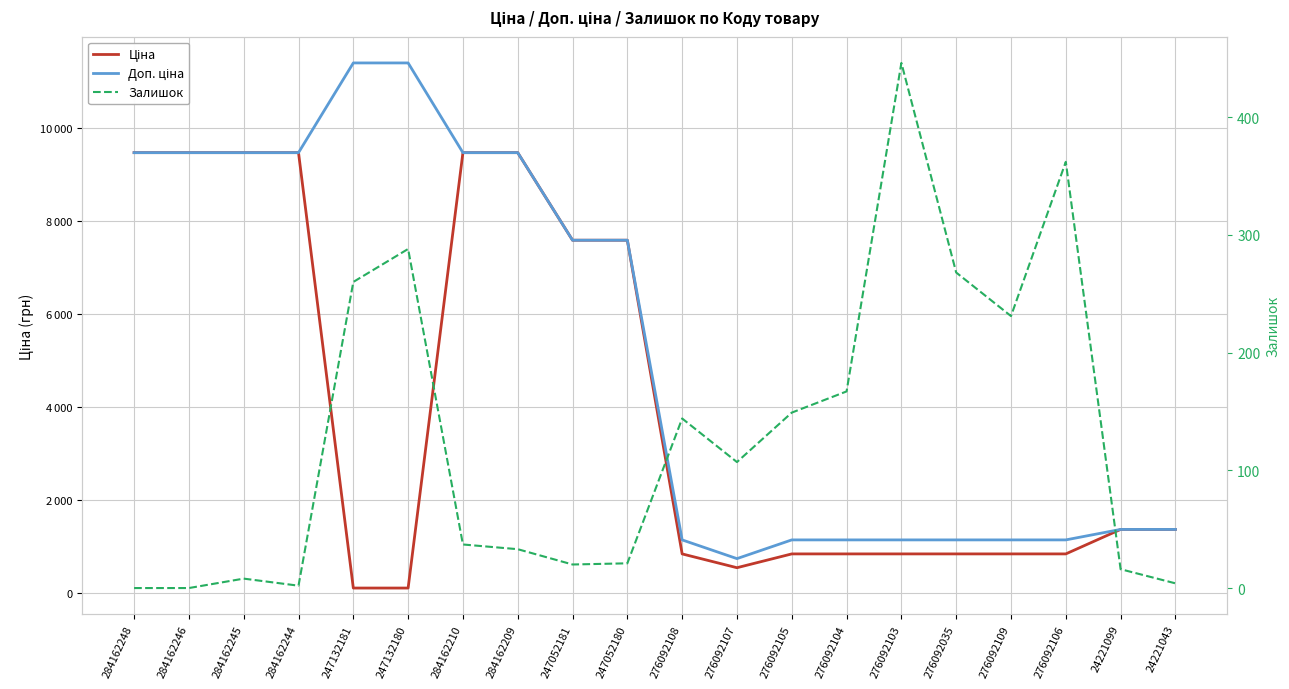

At which category does Залишок reach its first local peak?

284162245